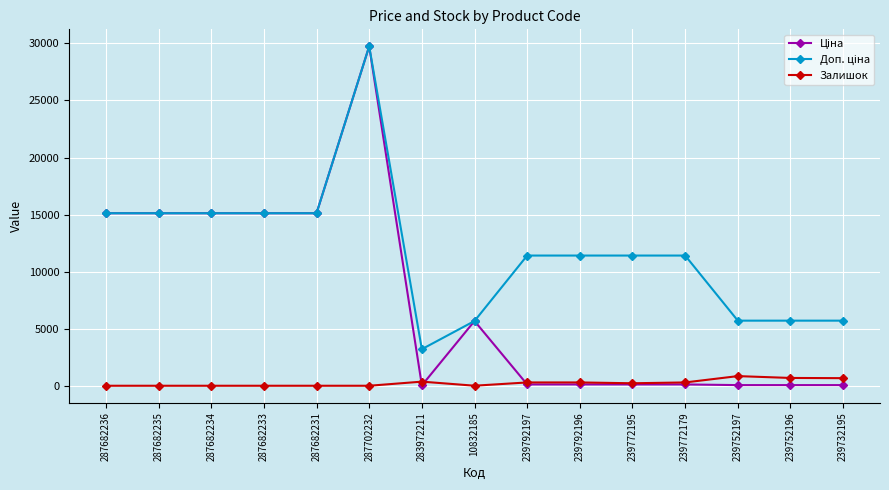

At which category is the sum across all series the highest?

287702232